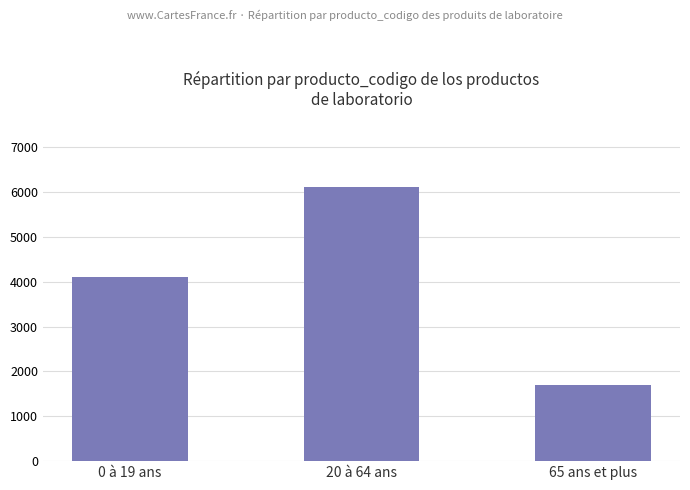

Which has a higher value, 20 à 64 ans or 0 à 19 ans?

20 à 64 ans